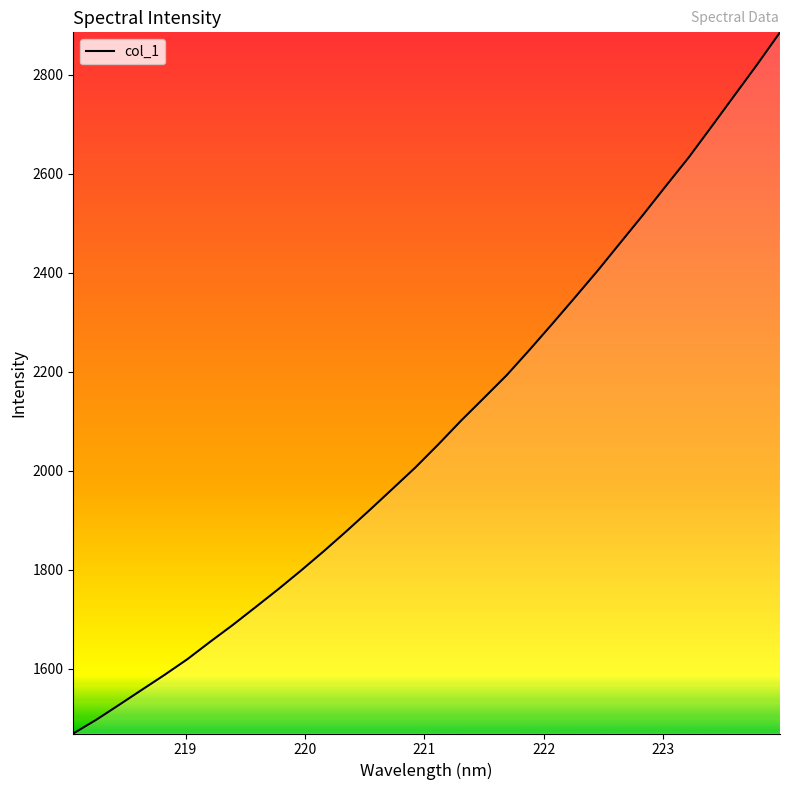

What is the difference between the maximum and second lowest values?

1388.9